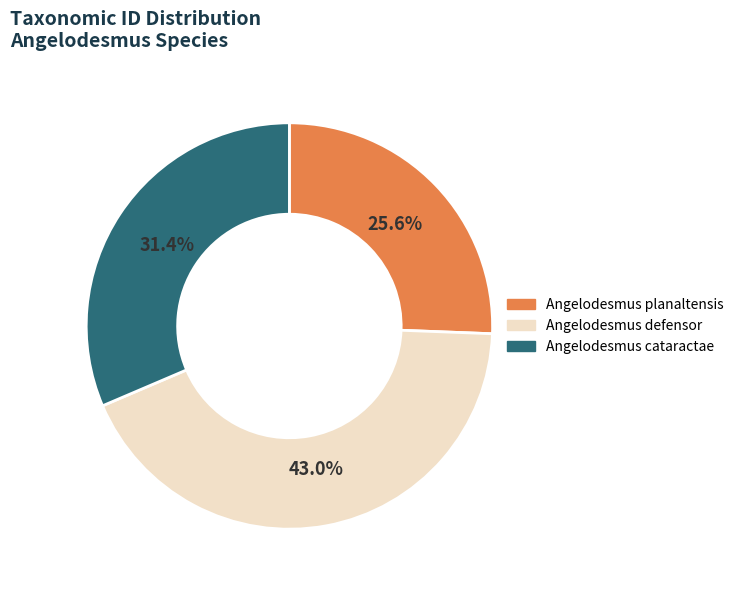

What percentage is the Angelodesmus planaltensis slice, to the nearest percent?

26%